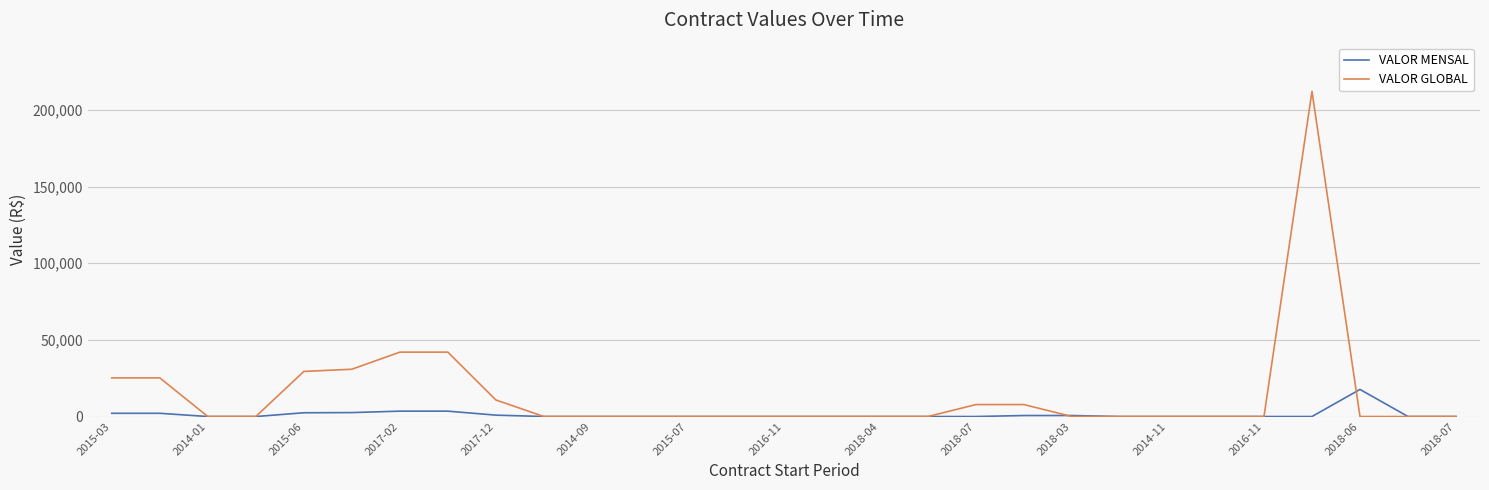

How many series are shown in this chart?

2